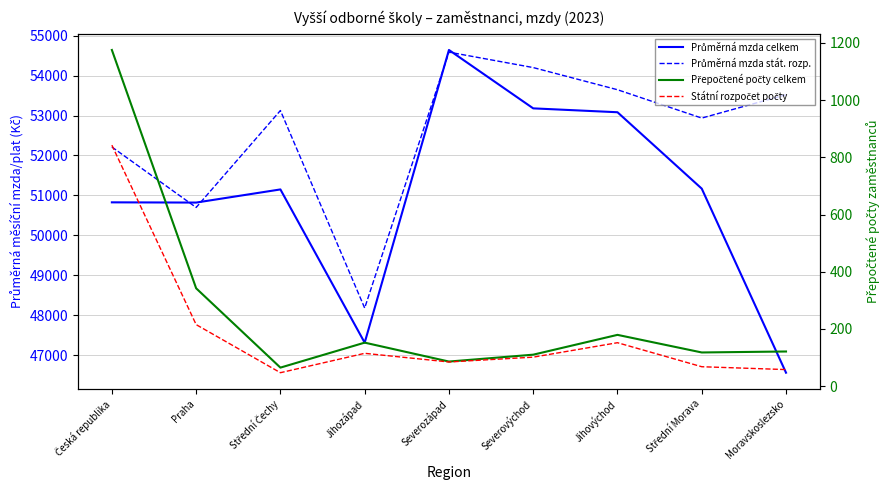

Reading left to right, what are all the values shown in this chart?

Průměrná mzda celkem: 50826.0	50820.4	51149.3	47312.8	54640.3	53178.8	53081.6	51168.9	46561.1
Průměrná mzda stát. rozp.: 52212.0	50697.8	53124.7	48179.7	54586.2	54199.9	53645.2	52935.4	53521.0
Přepočtené počty celkem: 1175.0	342.2	65.1	152.3	86.2	110.3	179.5	118.0	121.4
Státní rozpočet počty: 842.4	215.3	47.3	115.0	84.8	101.6	152.1	68.2	58.2